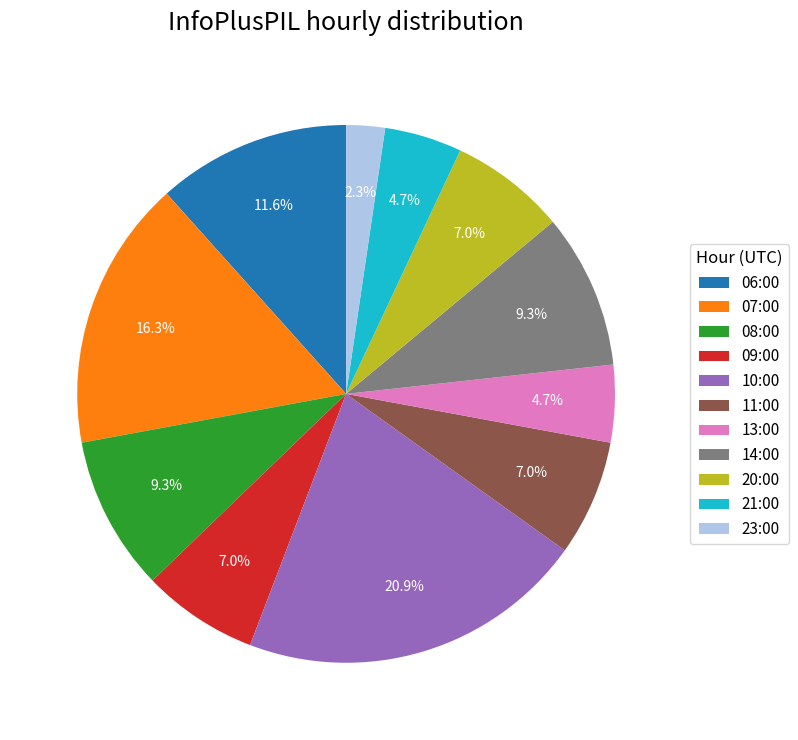

Approximately how many times larger is the value at 23:00 compared to 09:00?

0.3